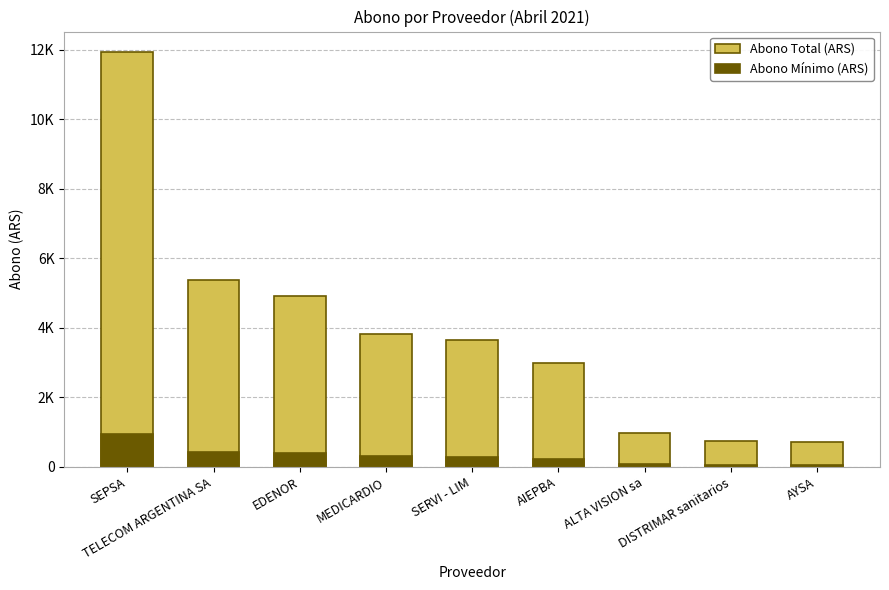

Reading left to right, extract all data points from this chart.

Abono Total (ARS): 11925.7	5381.2	4922.7	3820.0	3640.0	3000.0	963.1	746.1	723.3
Abono Mínimo (ARS): 954.1	430.5	393.8	305.6	291.2	240.0	77.1	59.7	57.9